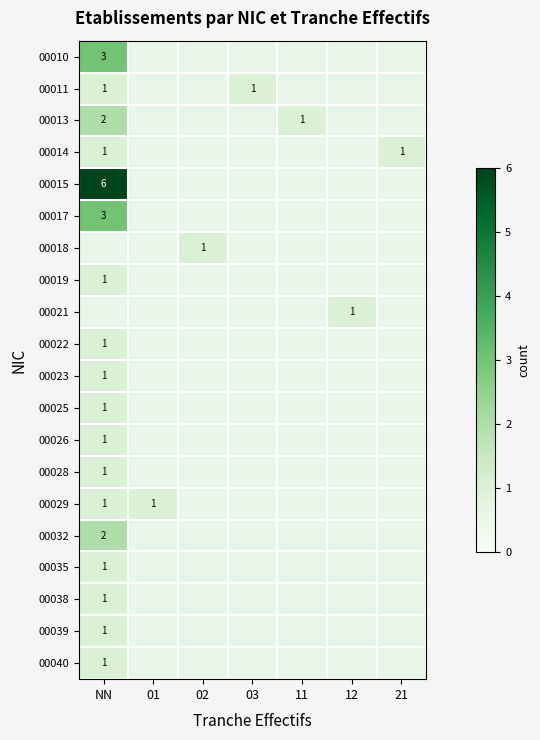

Is it true that 00028 equals 1 at NN?

True